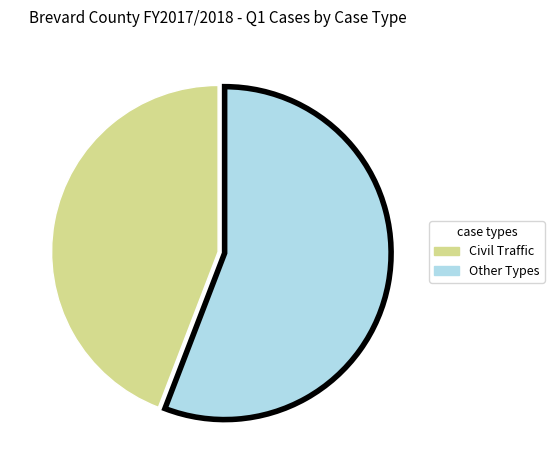

Count the number of slices in the pie.

2